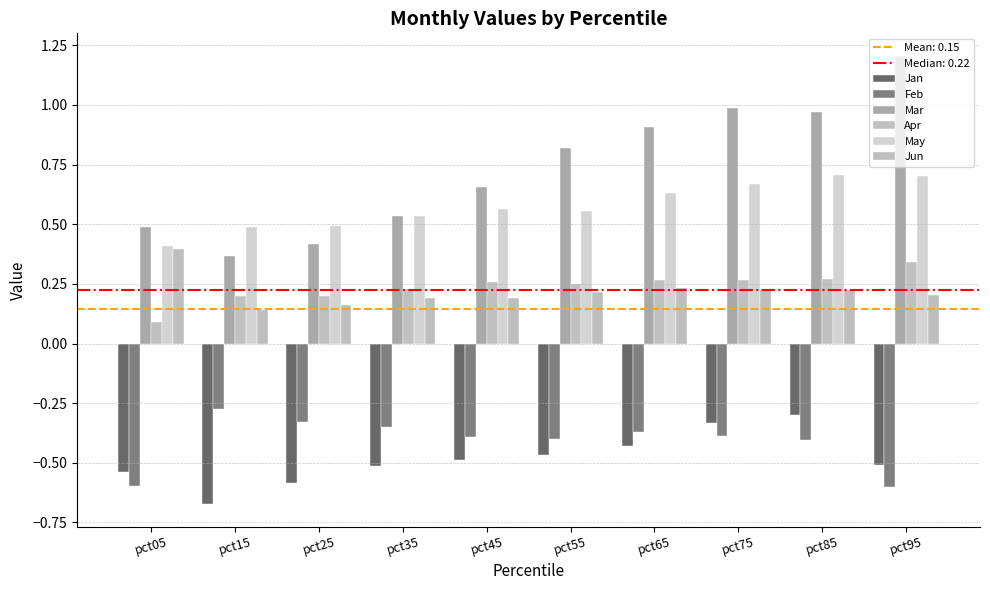

How many bars are there in total?

60